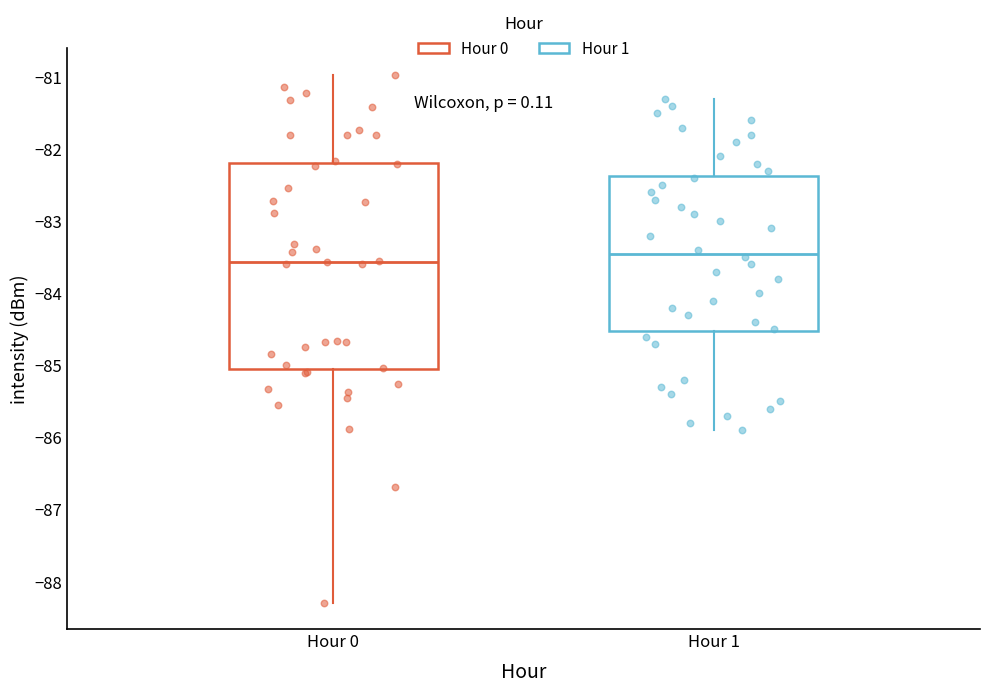

Reading left to right, read every box against the y-axis: the position of its median line, the range the box covers, and the ends of its whiskers. The values are not printed on the chart, so give them approximately, as read against the axis.

Hour 0: median -83.6, box -85.0 to -82.2, whiskers -88.3 to -81.0
Hour 1: median -83.4, box -84.5 to -82.4, whiskers -85.9 to -81.3